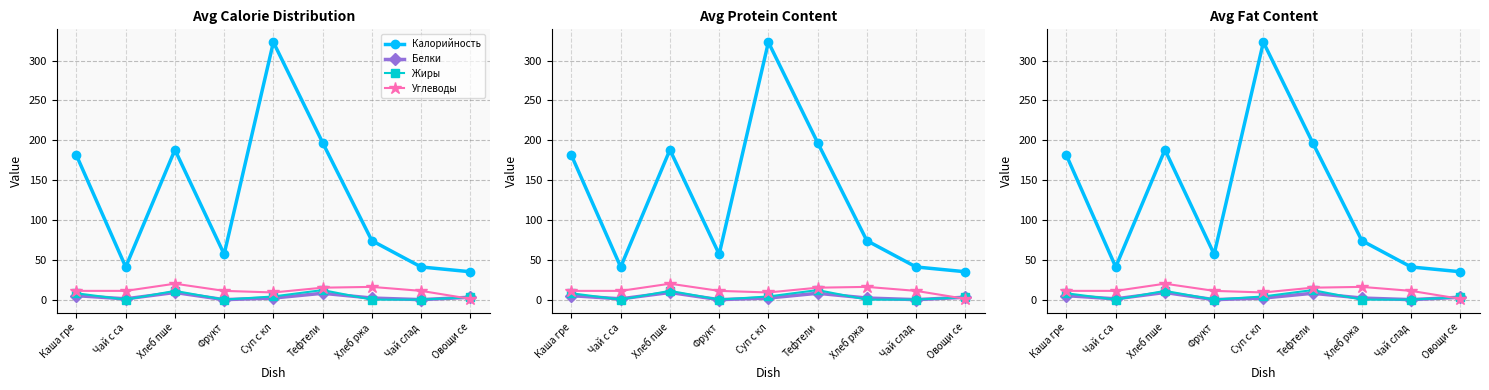

What is the maximum value shown in the chart?

323